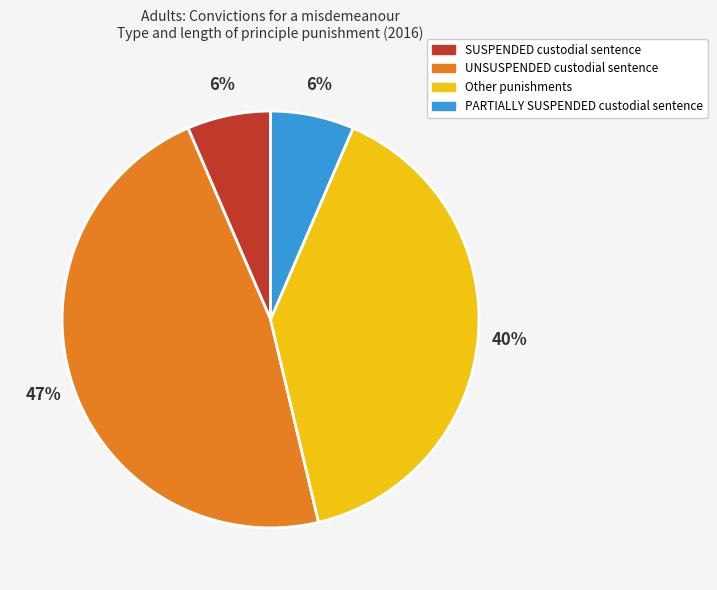

To the nearest percent, what portion does Other punishments represent?

40%